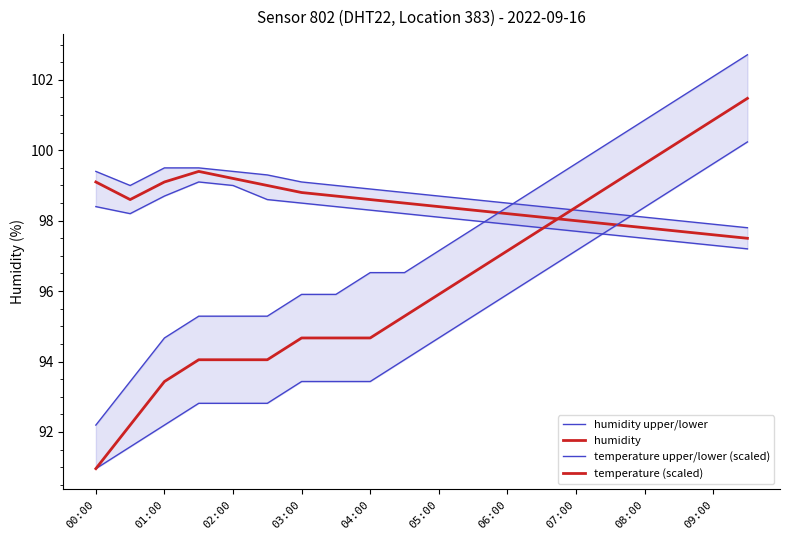

What is the maximum value shown in the chart?

102.7